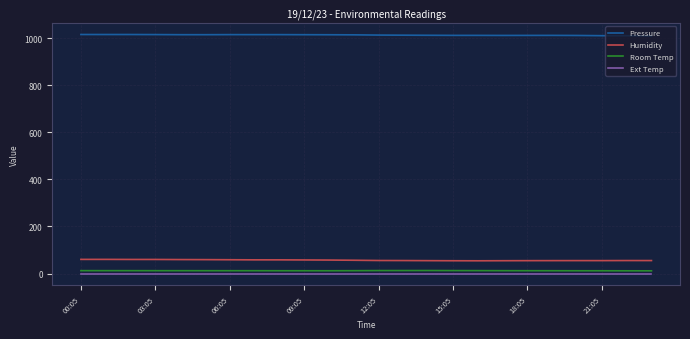

What is the lowest value of the Humidity series?

54.1